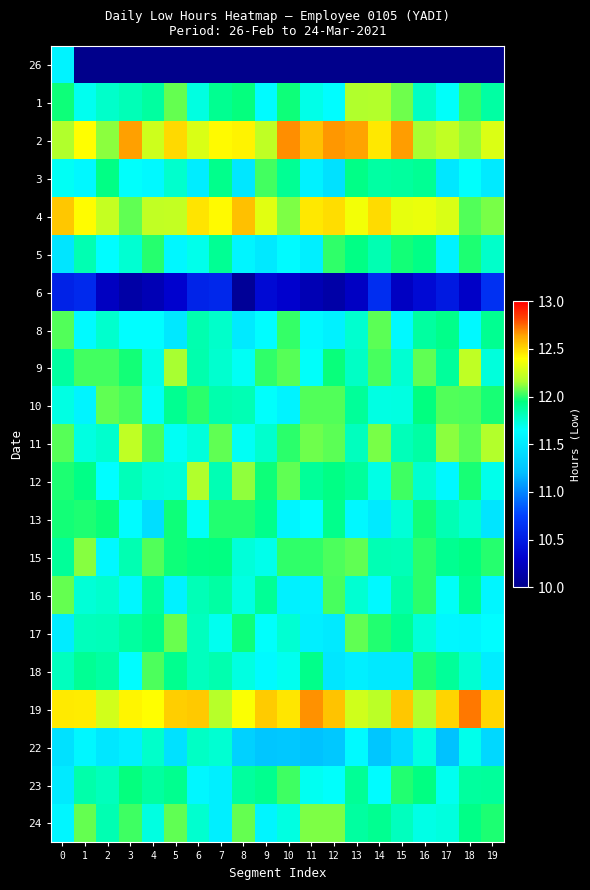

What is the maximum value shown in the chart?

12.7